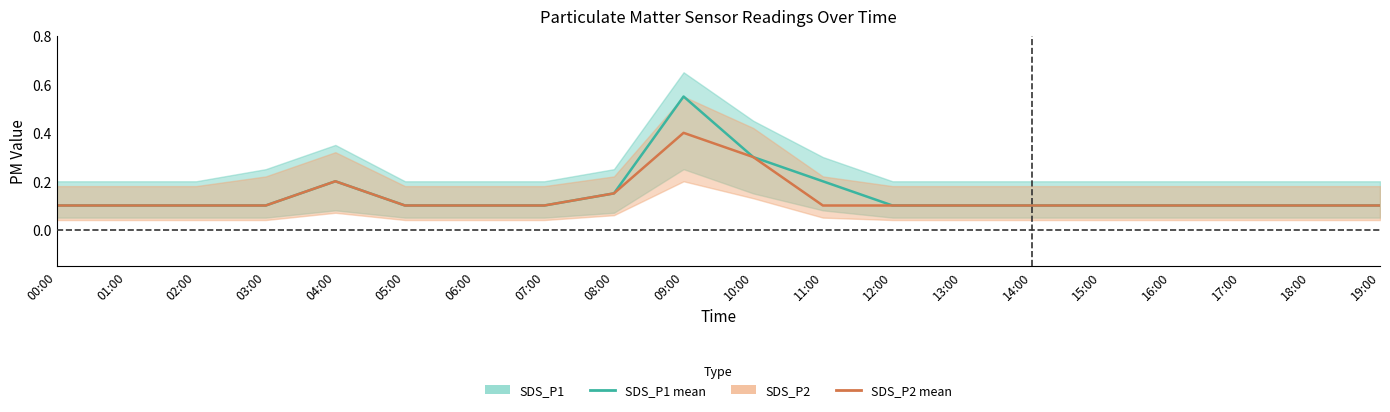

Is it true that SDS_P2 equals 0.3 at 10:00?

True